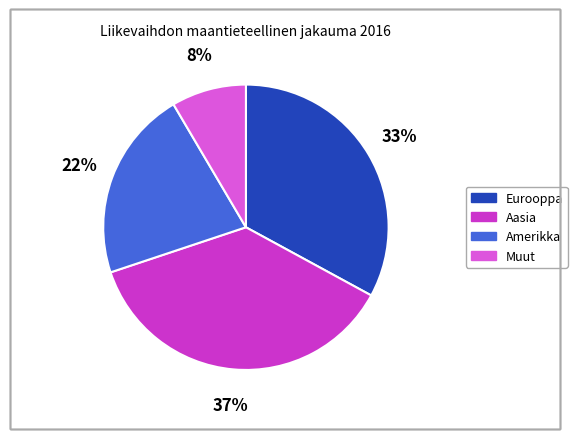

Which has a higher value, Amerikka or Eurooppa?

Eurooppa